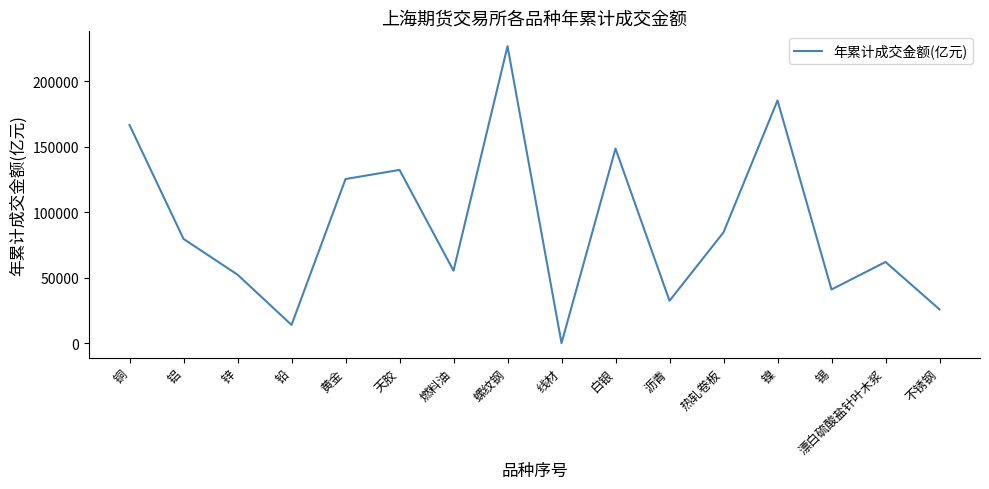

Reading right to left, transcribe all the data shown in this chart.

不锈钢=25795.1	漂白硫酸盐针叶木浆=62025.9	锡=40988.4	镍=185442.6	热轧卷板=84644.4	沥青=32378.9	白银=148649.2	线材=7.7	螺纹钢=226887.4	燃料油=55348.2	天胶=132362.4	黄金=125367.2	铅=13924.5	锌=52304.9	铝=79613.6	铜=166639.5